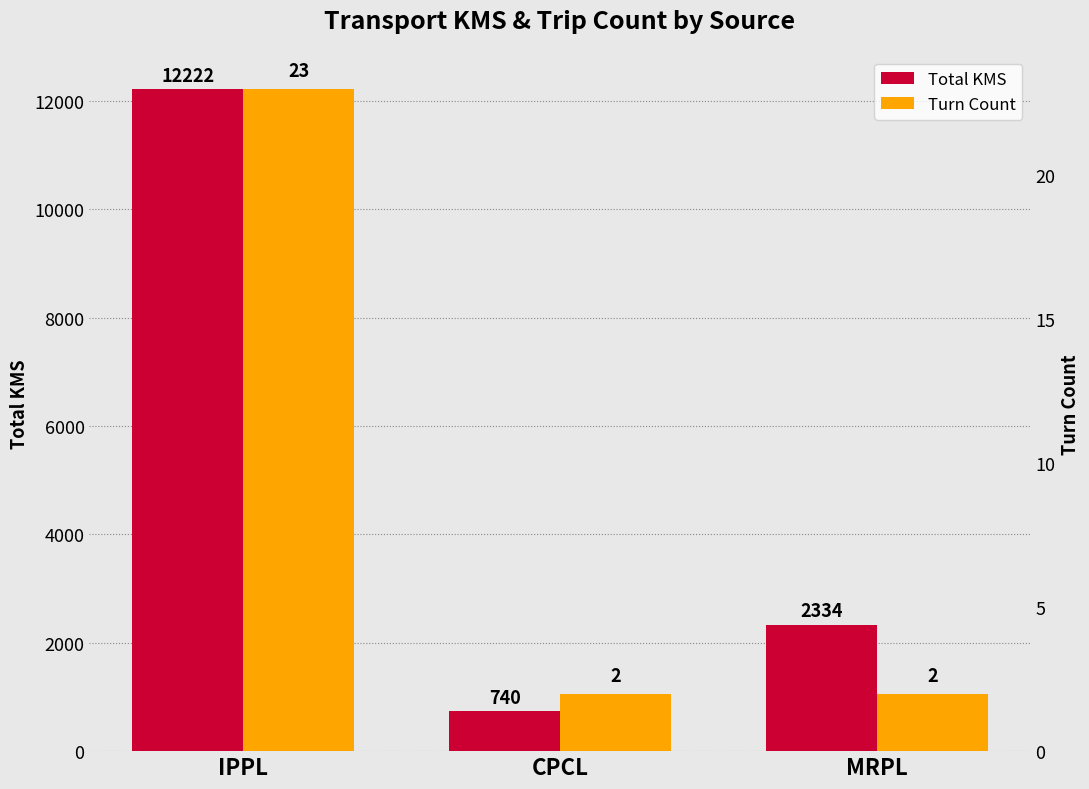

Which series changed the most between CPCL and MRPL?

Total KMS